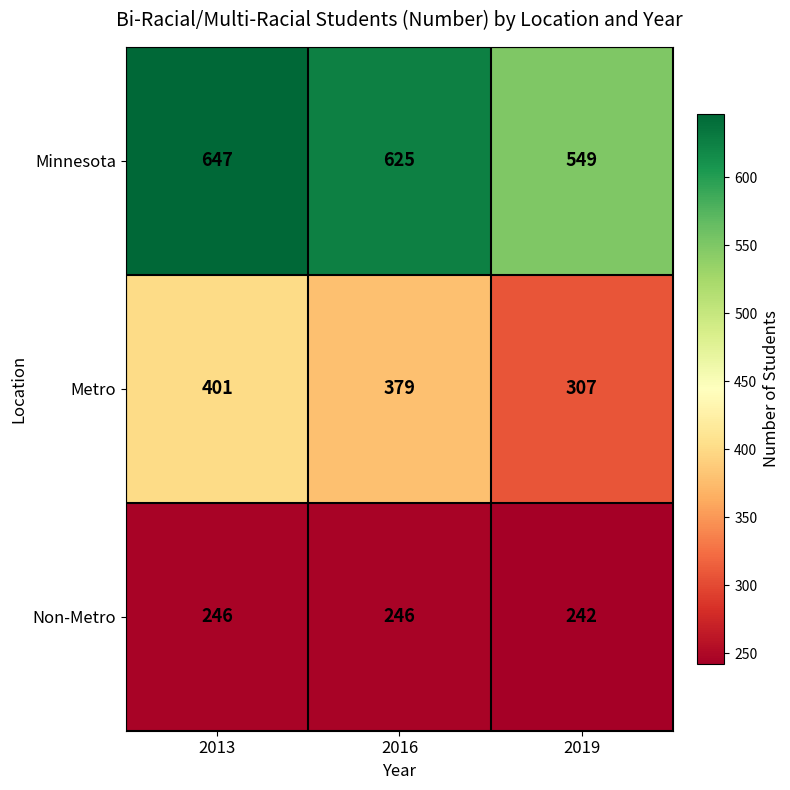

How many values in the Metro series are below 379?

1